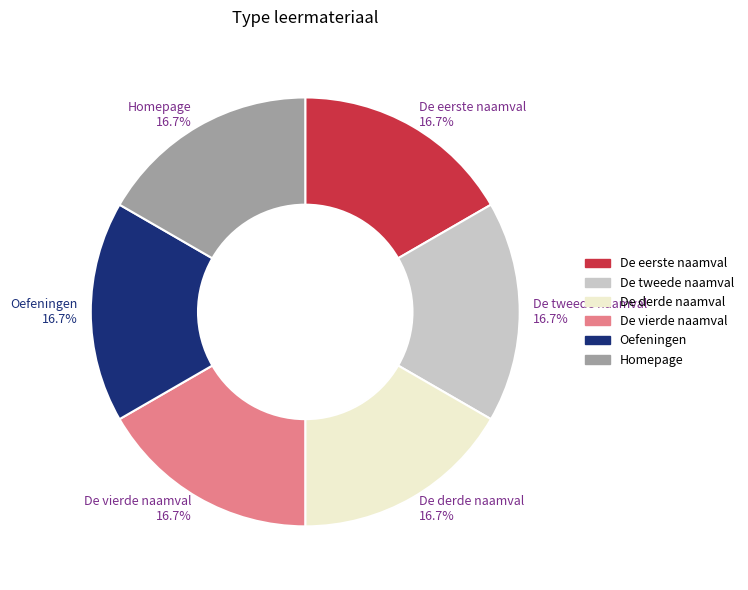

Is De tweede naamval the majority of the pie?

No